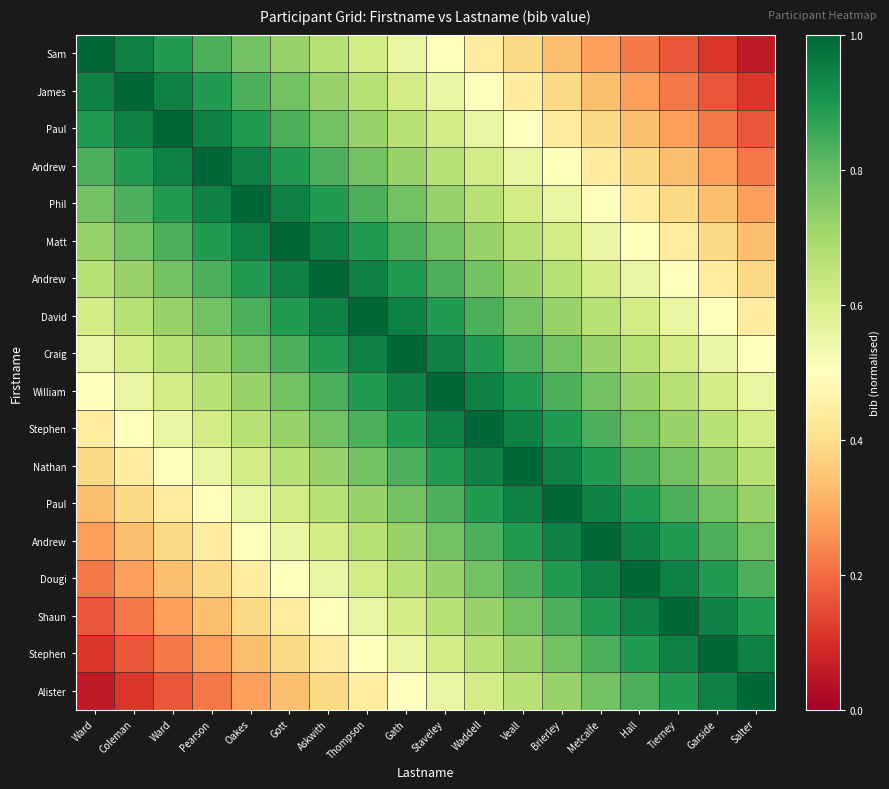

Which has a higher value, Ward or Tierney?

Ward